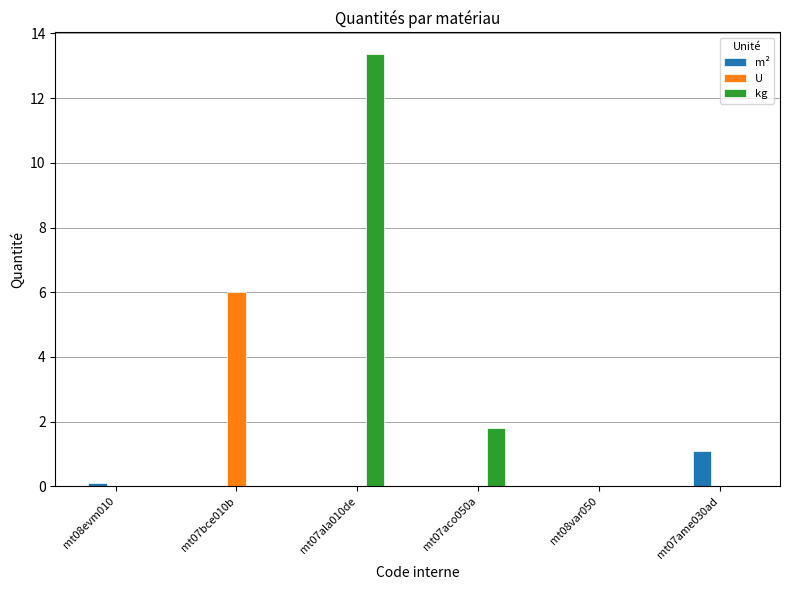

The m² series shows 0.6 at mt07ala010de. True or false?

False